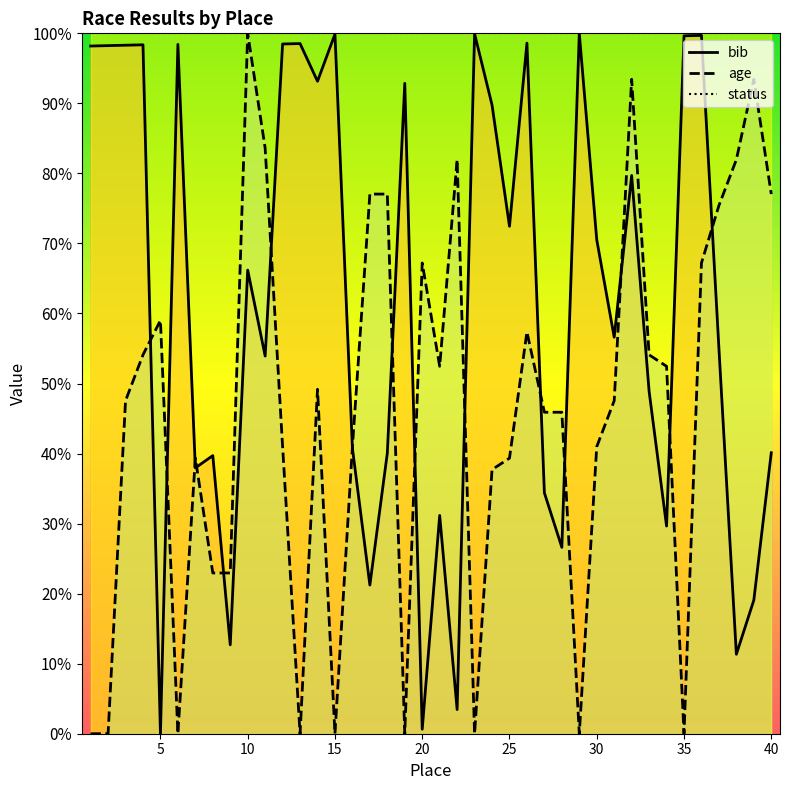

What is the spread (max minus min) of values at 25?

60.7